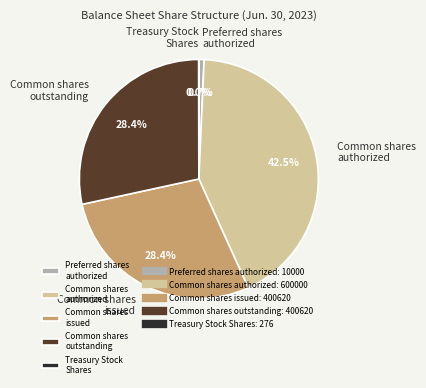

To the nearest percent, what is the difference between the largest and smallest slice percentages?

42%